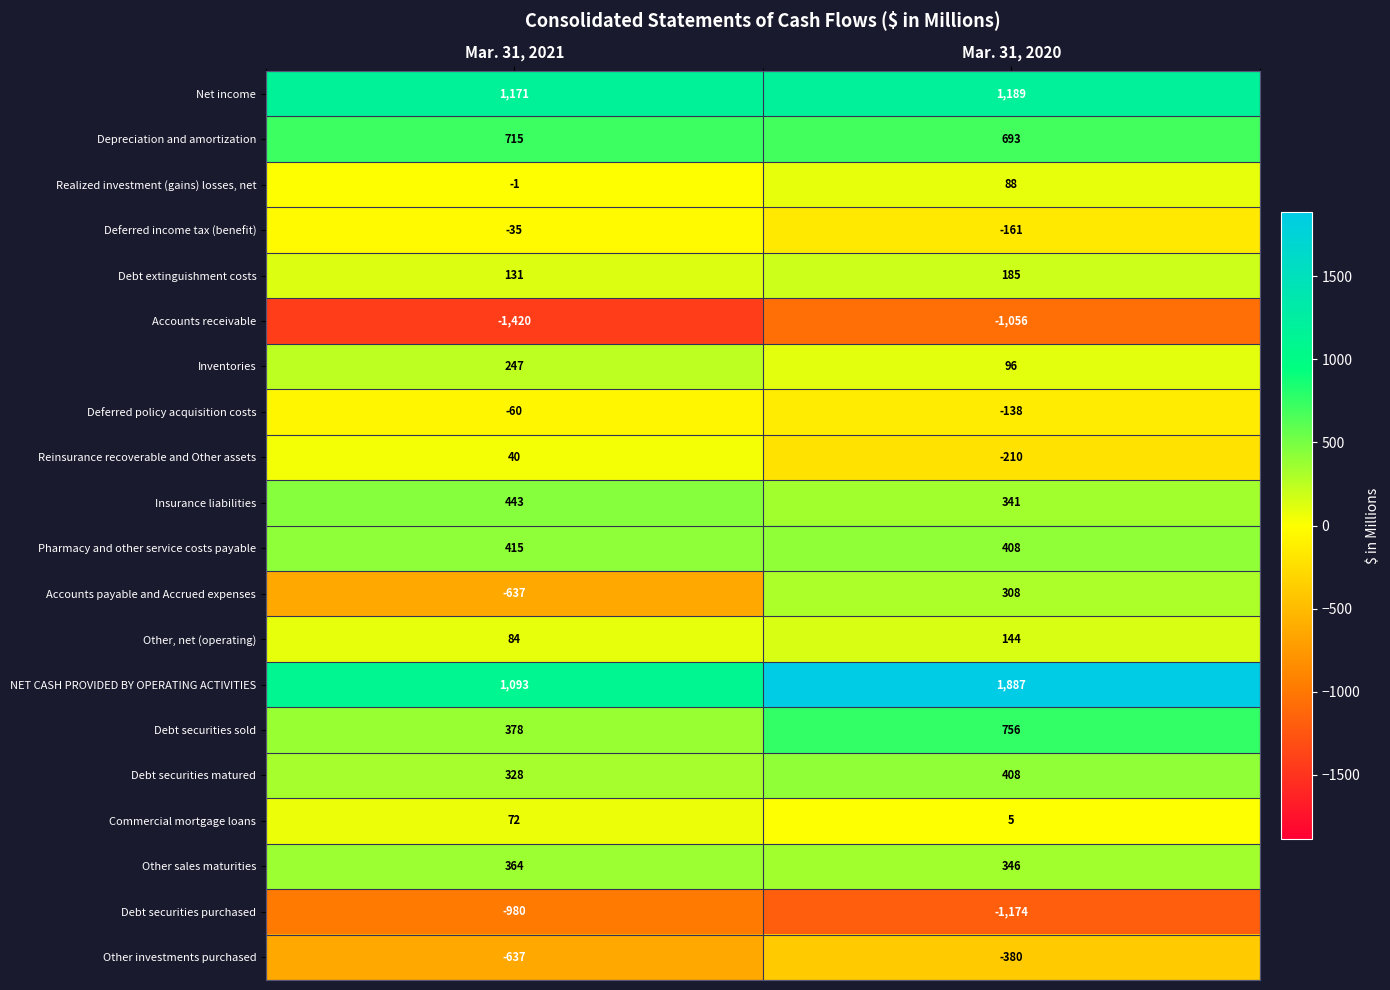

What value does the Pharmacy and other service costs payable series have at Mar. 31, 2021?

415